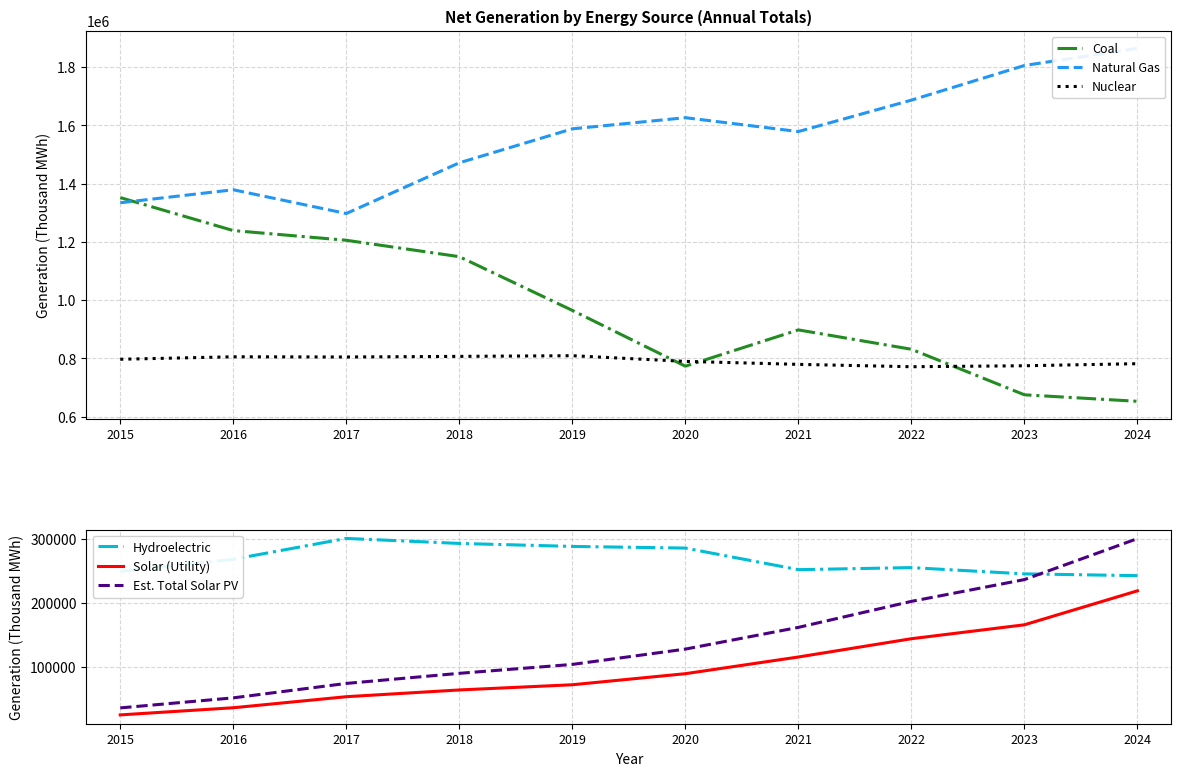

At which category does Hydroelectric reach its first local peak?

2017